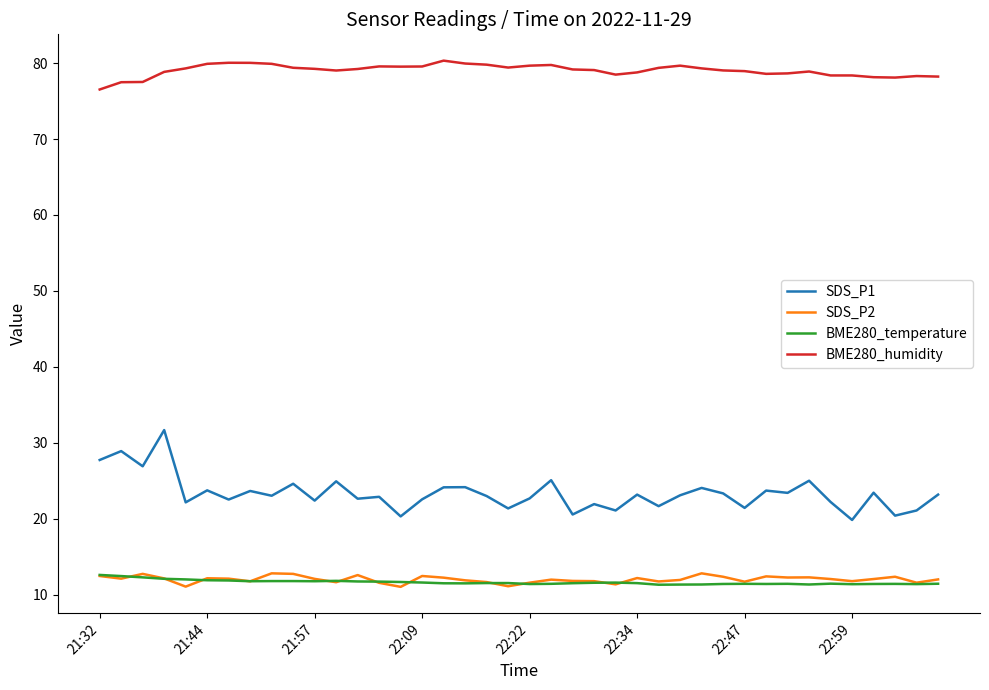

What is the maximum value for BME280_humidity?

80.3